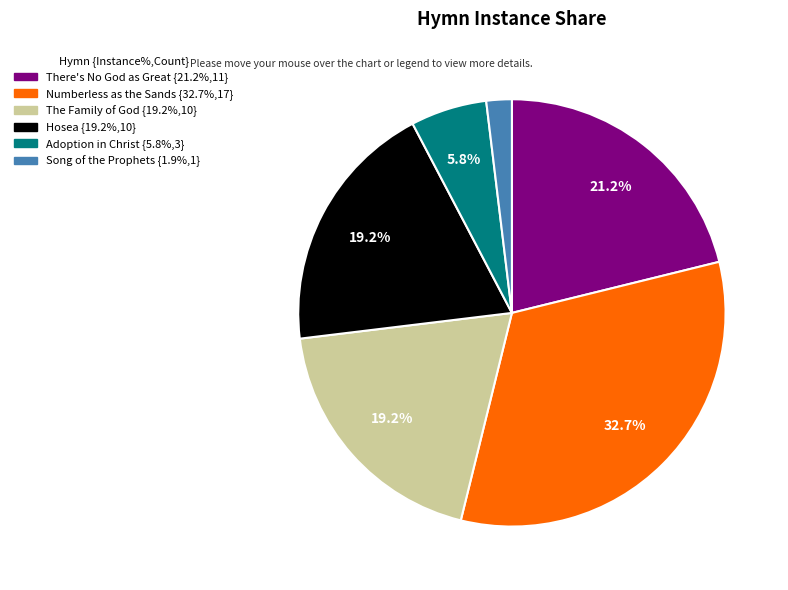

Does Numberless as the Sands account for over 50% of the chart?

No